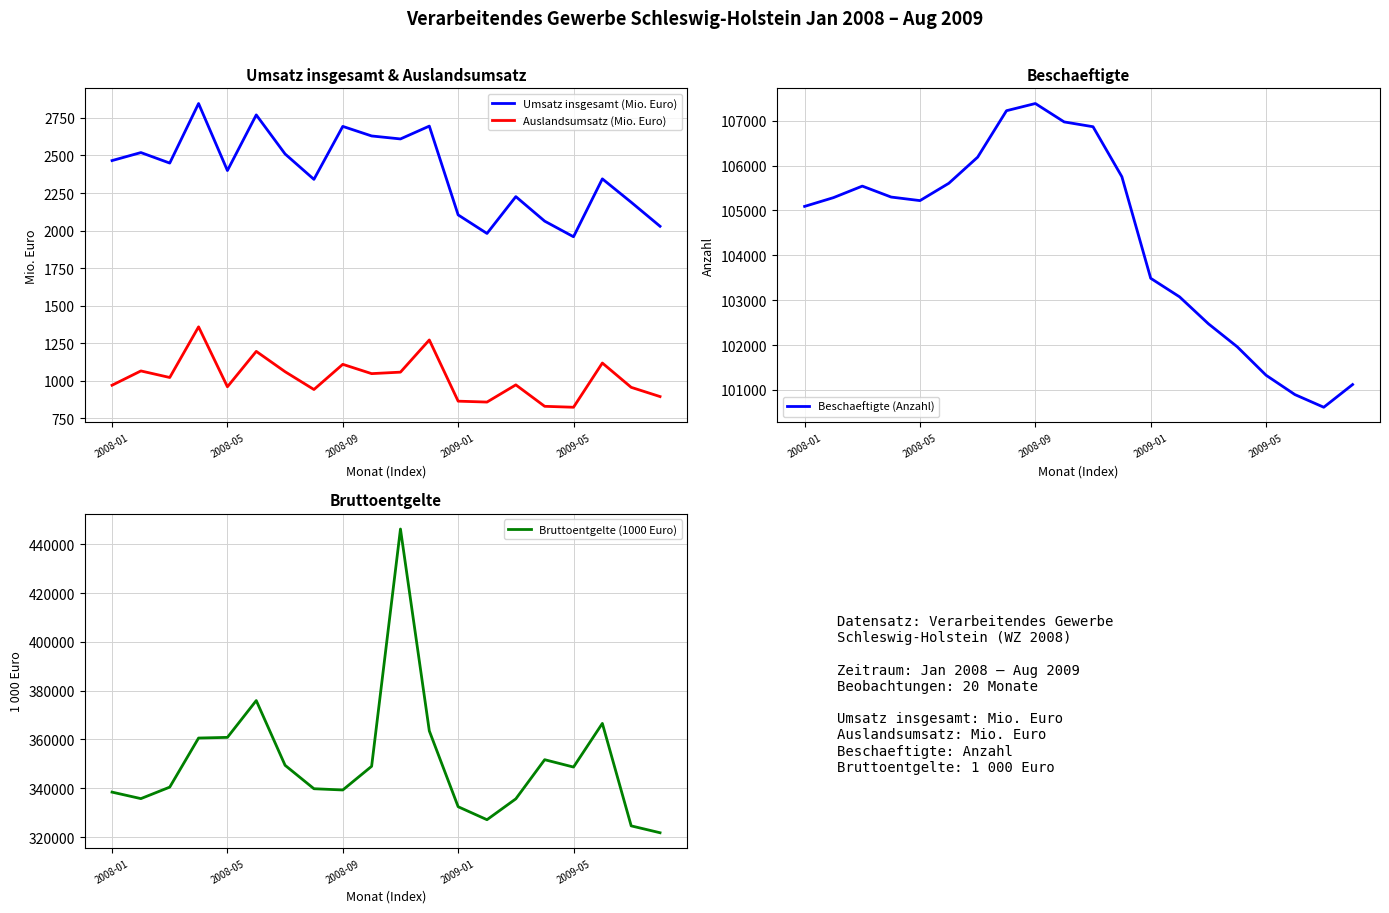

What is the highest value of the Auslandsumsatz (Mio. Euro) series?

1359.0